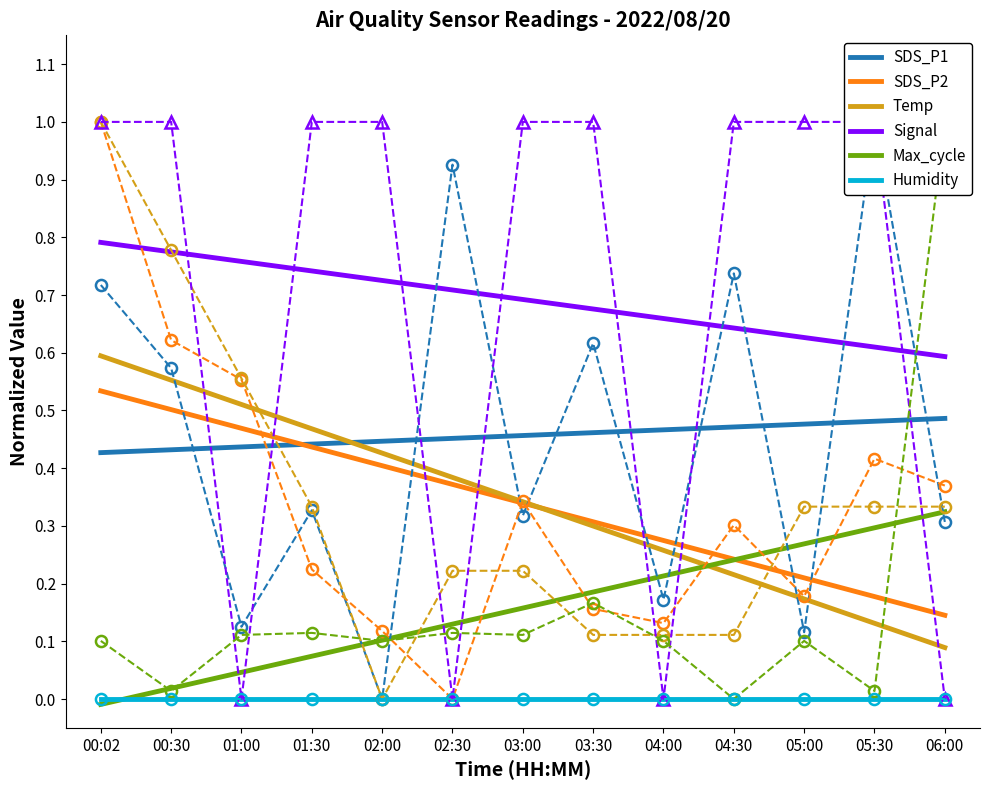

Rank the categories by Signal value from lowest to highest.

06:00, 05:30, 05:00, 04:30, 04:00, 03:30, 03:00, 02:30, 02:00, 01:30, 01:00, 00:30, 00:02